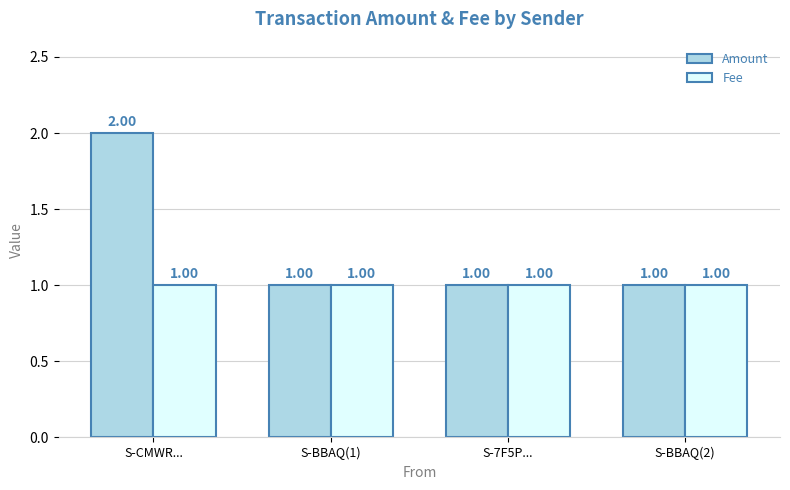

The Amount series shows 1 at S-BBAQ(2). True or false?

True